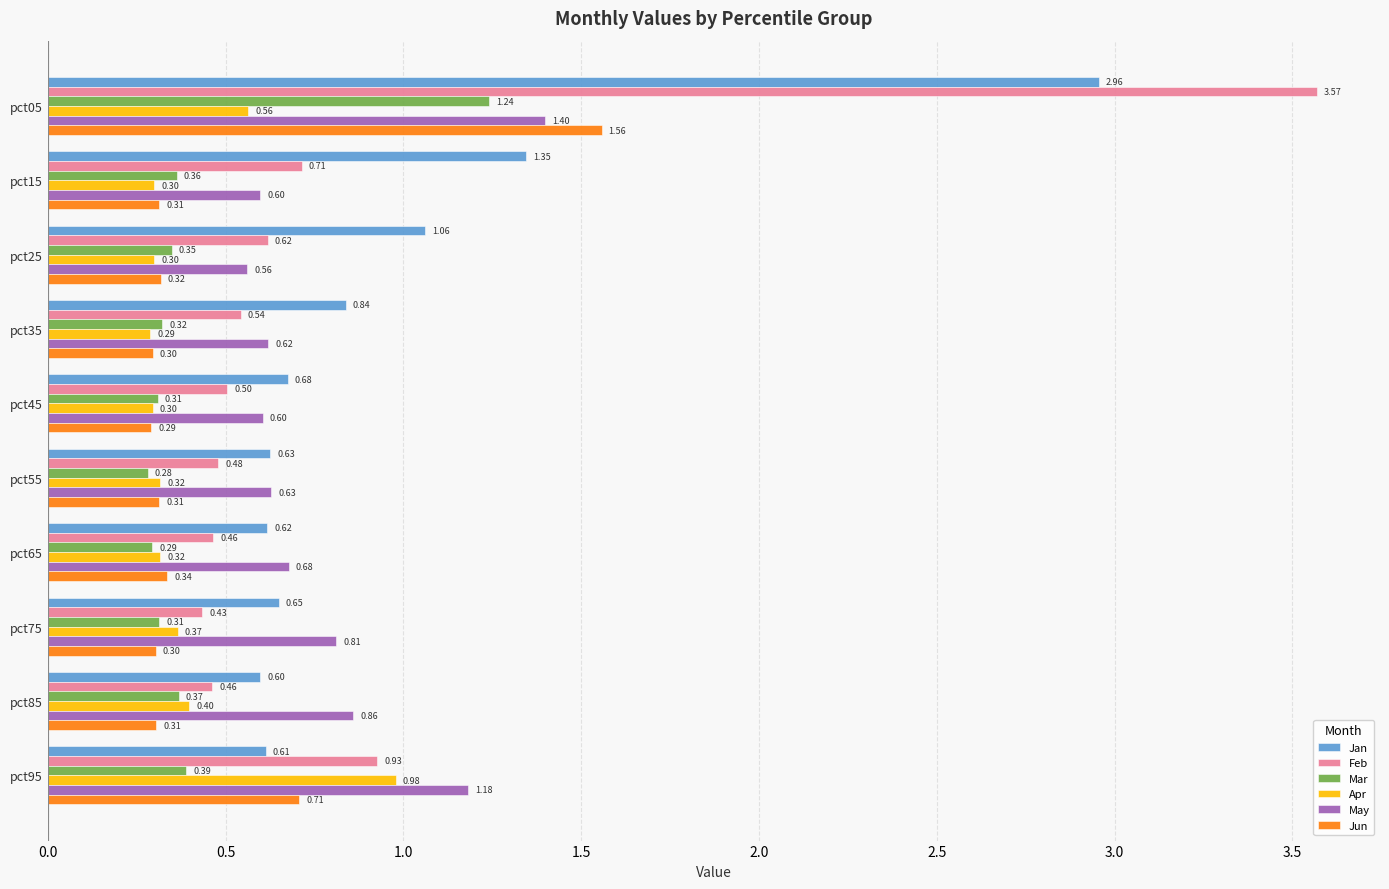

Is the value of Apr at pct25 greater than the value of Jan at pct85?

No